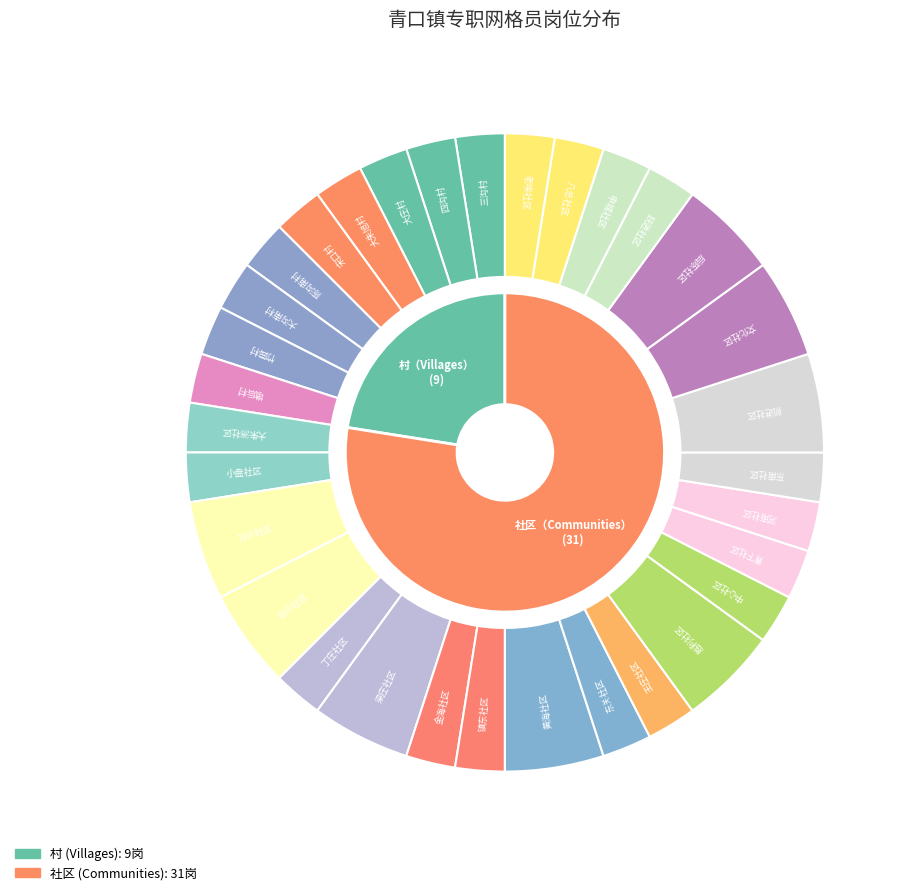

Approximately how many times larger is the value at 大庄村 compared to 竹园村?

1.0